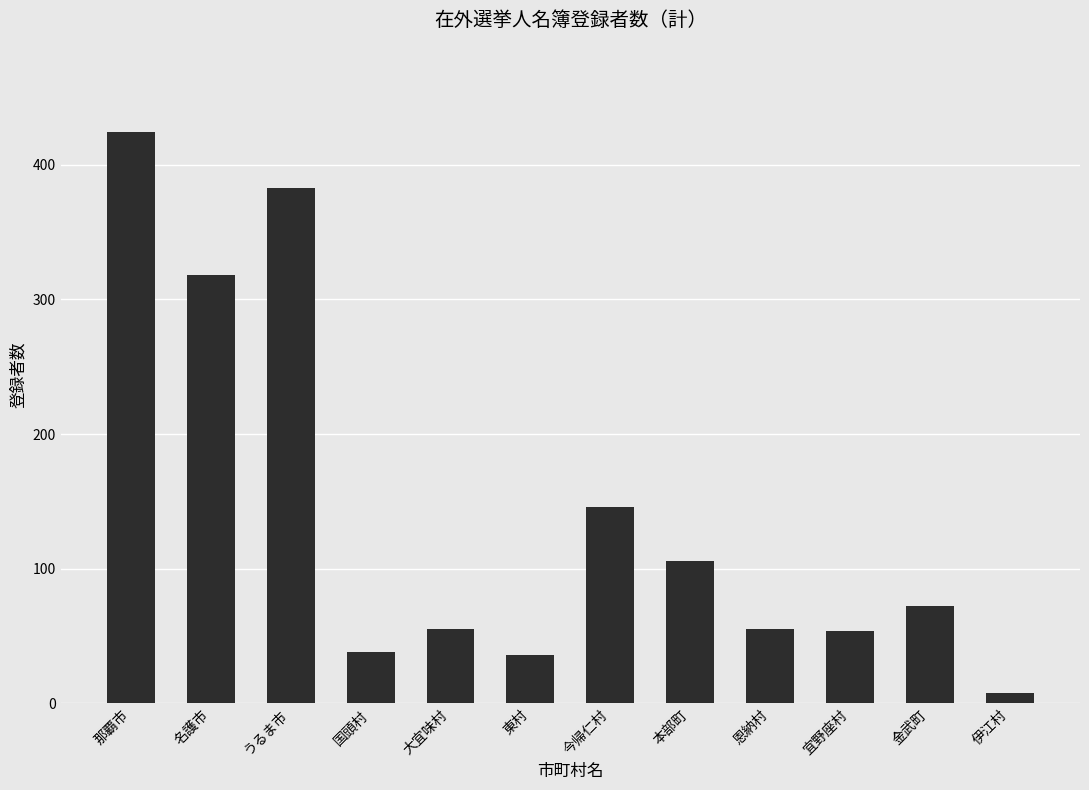

The chart shows a value of 61 at 国頭村. True or false?

False